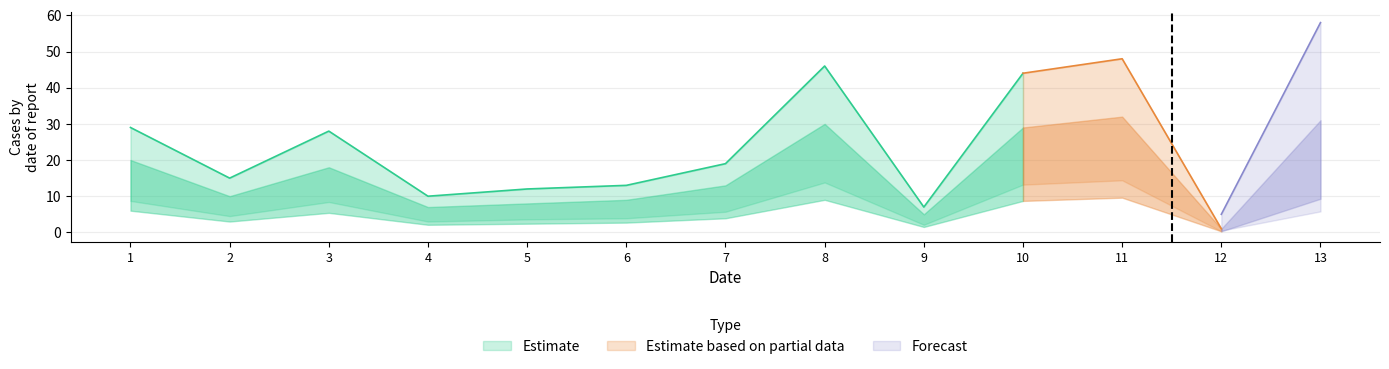

Where does the Estimate series first go above 19?

1